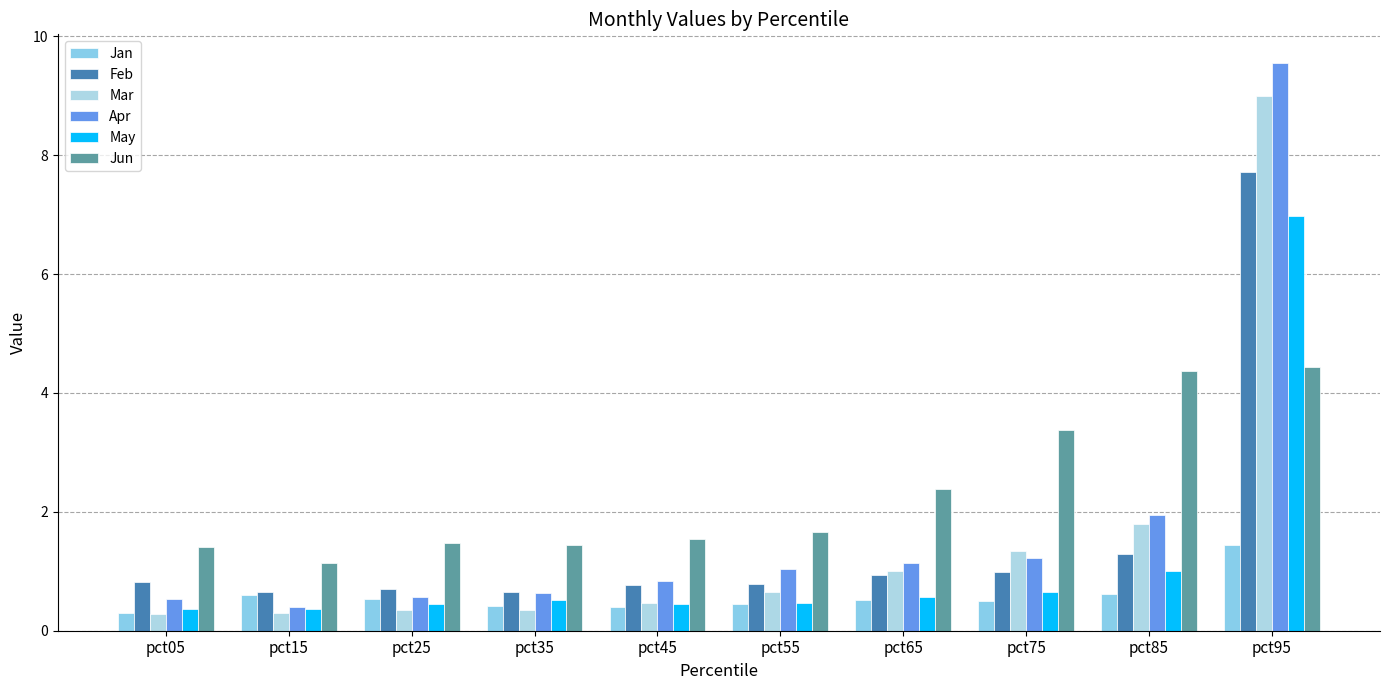

Reading left to right, extract all data points from this chart.

Jan: 0.3	0.6	0.5	0.4	0.4	0.4	0.5	0.5	0.6	1.4
Feb: 0.8	0.7	0.7	0.7	0.8	0.8	0.9	1.0	1.3	7.7
Mar: 0.3	0.3	0.3	0.3	0.5	0.6	1.0	1.3	1.8	9.0
Apr: 0.5	0.4	0.6	0.6	0.8	1.0	1.1	1.2	1.9	9.6
May: 0.4	0.4	0.4	0.5	0.4	0.5	0.6	0.6	1.0	7.0
Jun: 1.4	1.1	1.5	1.4	1.5	1.7	2.4	3.4	4.4	4.4